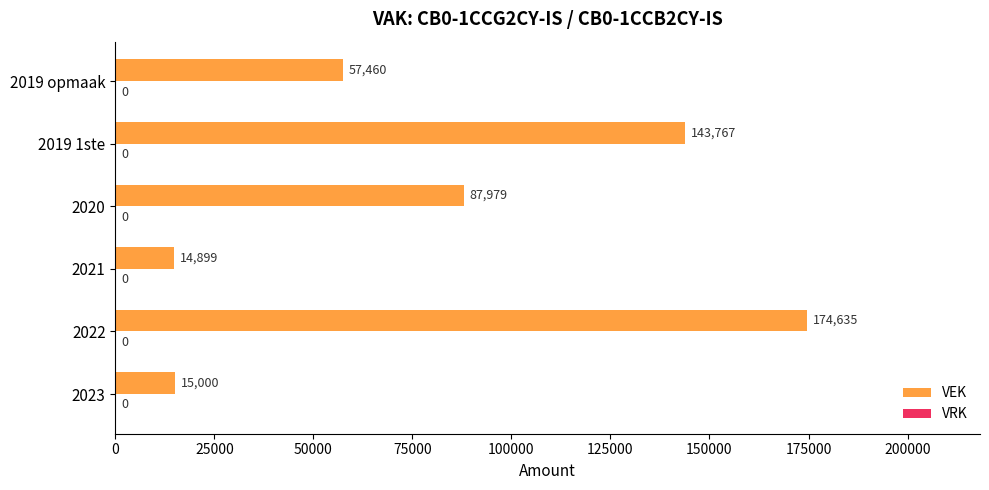

The value at 2022 is 174635. True or false?

True